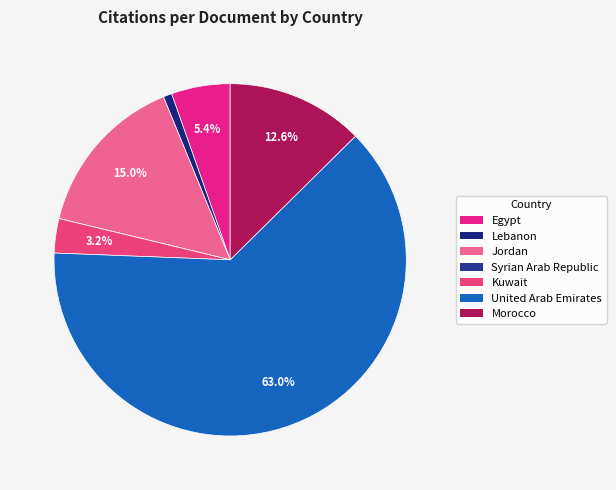

What is the total percentage of Jordan and Kuwait?

18.2%